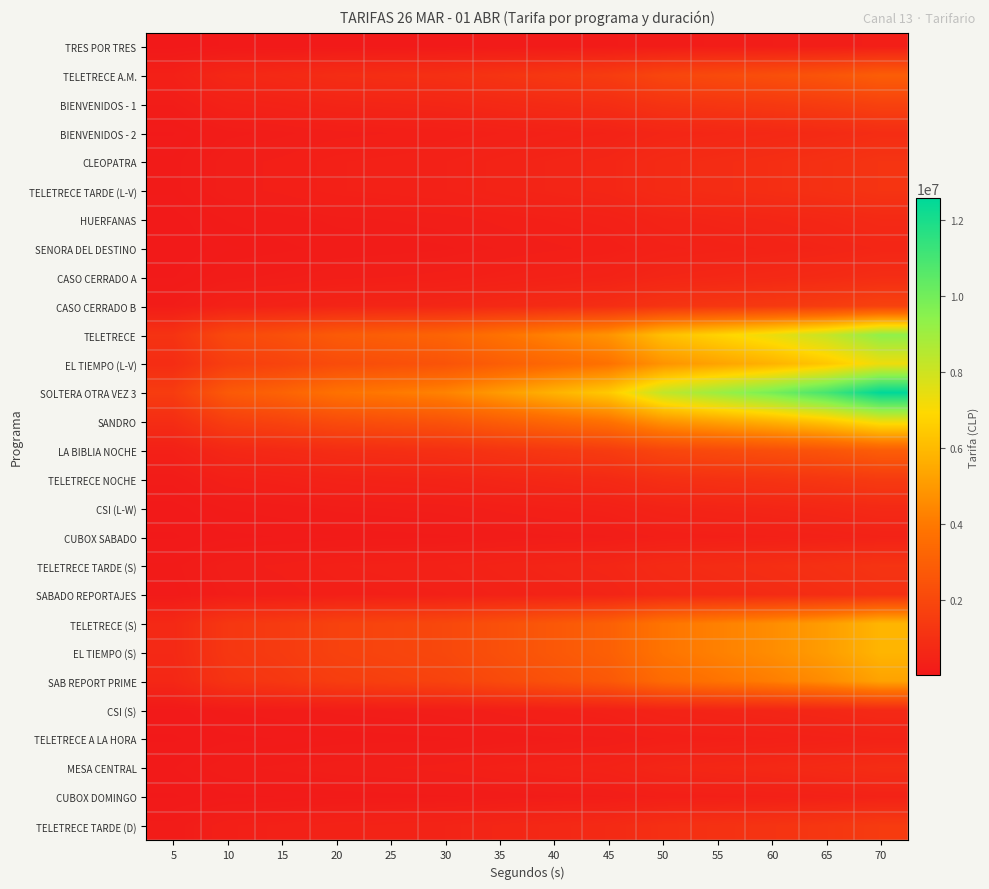

How many series are shown in this chart?

28